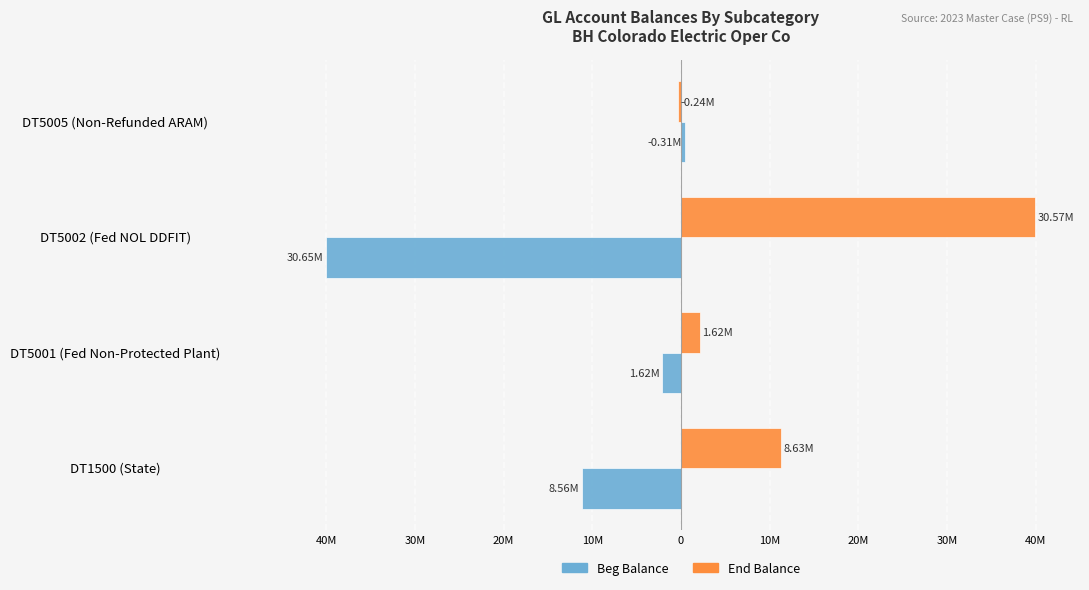

What are all the series names shown in the legend?

Beg Balance, End Balance